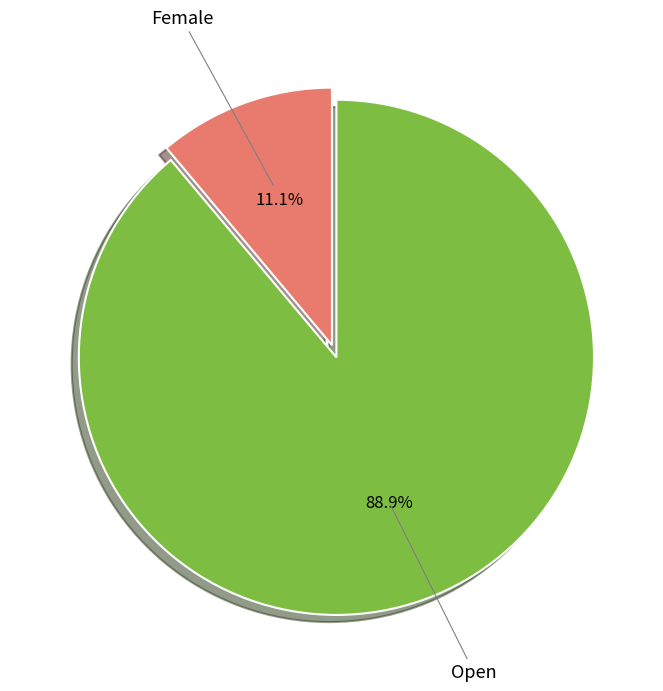

Is it true that Open is 89% of the pie?

True